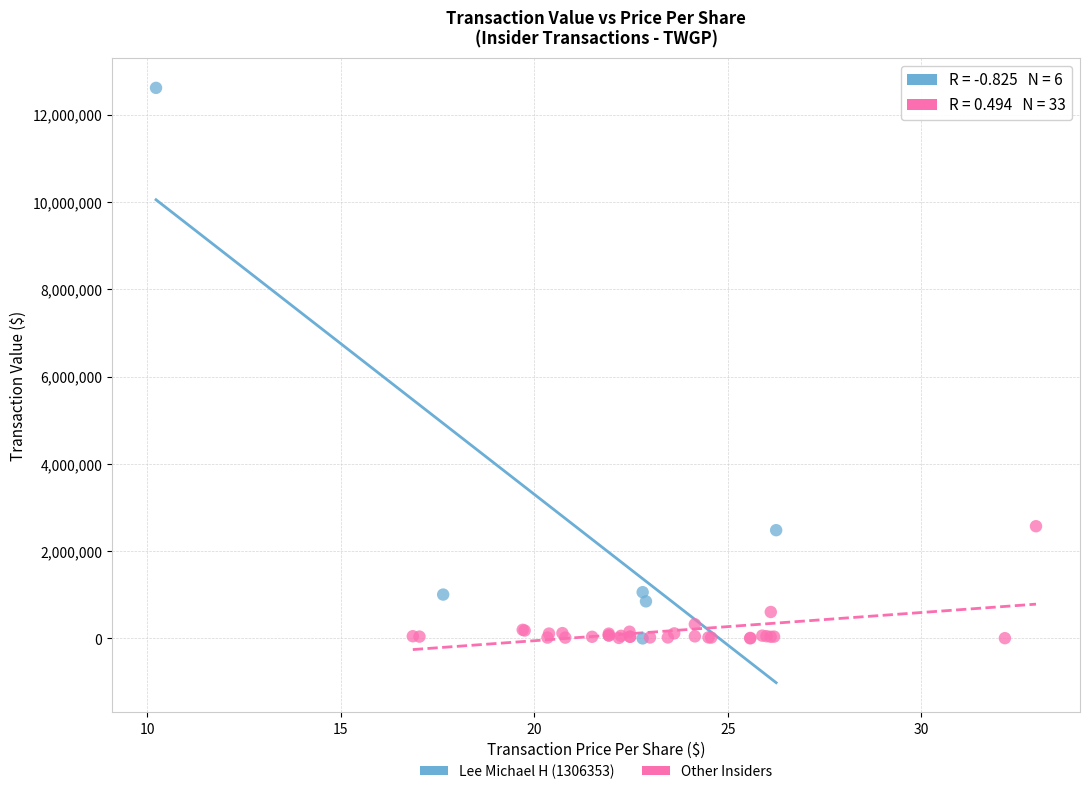

Which series reaches the maximum Y coordinate?

Lee Michael H (1306353)